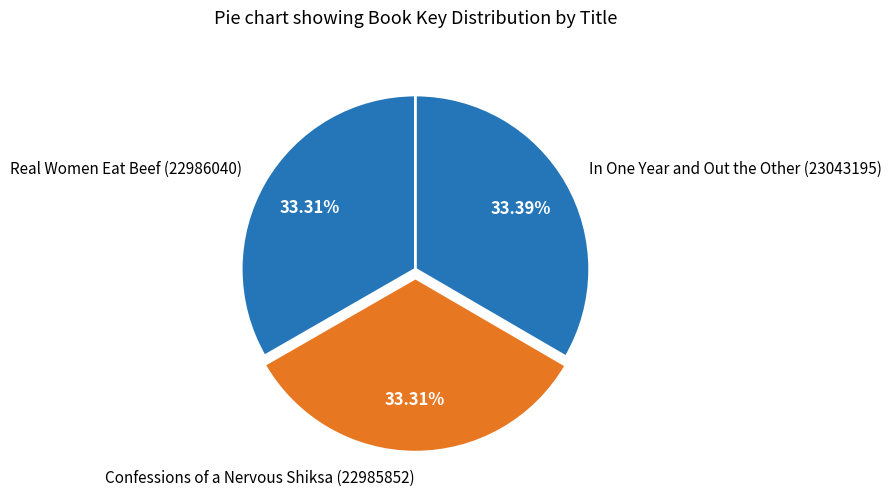

Count the number of slices in the pie.

3